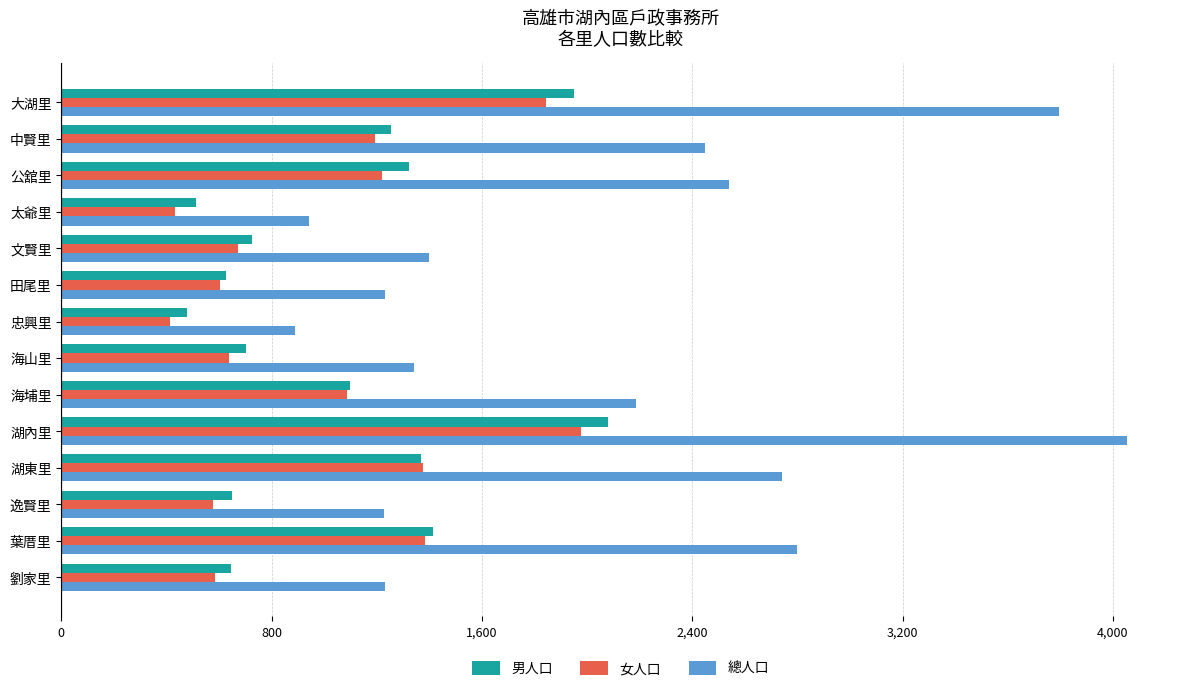

Is the value of 女人口 at 葉厝里 greater than the value of 男人口 at 田尾里?

Yes